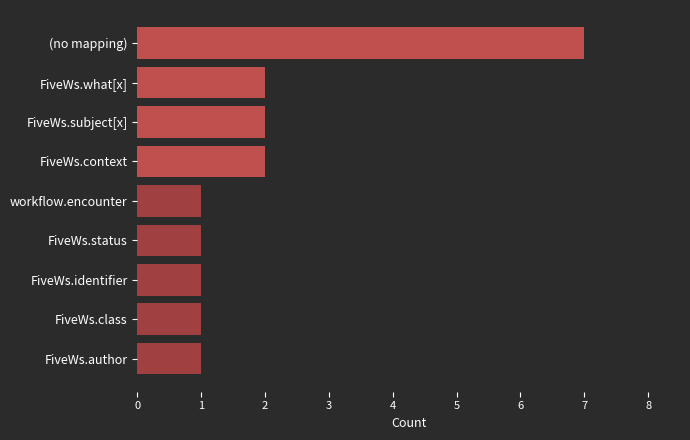

The value at FiveWs.what[x] is 1. True or false?

False